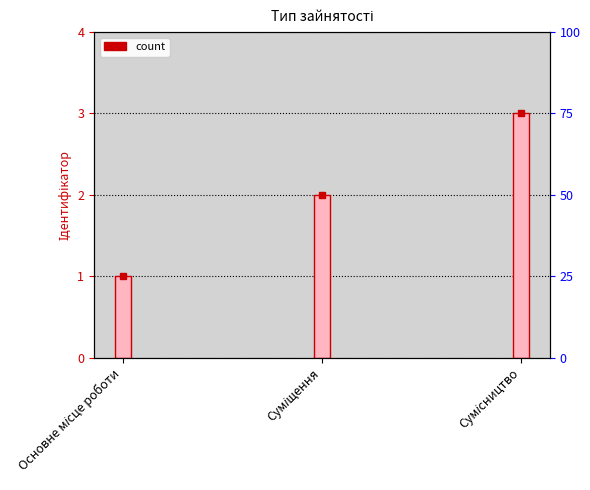

Rank the categories by value from highest to lowest.

Сумісництво, Суміщення, Основне місце роботи